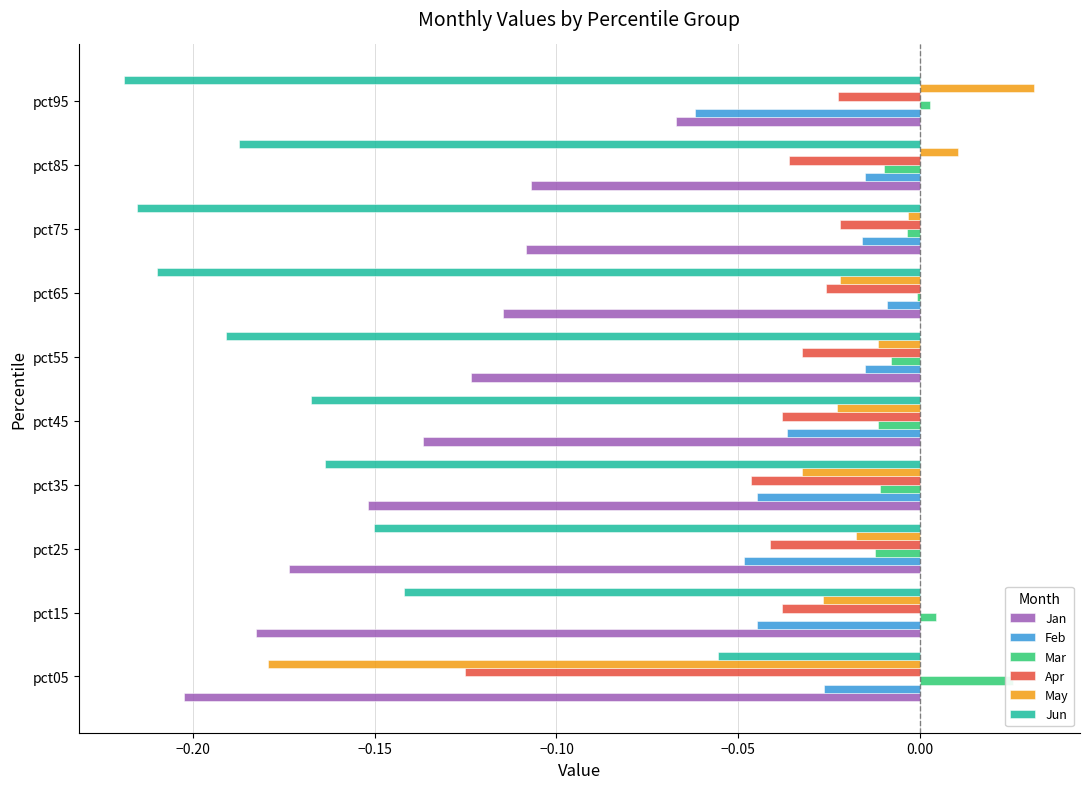

Reading right to left, transcribe all the data shown in this chart.

Jan: -0.1	-0.1	-0.1	-0.1	-0.1	-0.1	-0.2	-0.2	-0.2	-0.2
Feb: -0.1	-0.0	-0.0	-0.0	-0.0	-0.0	-0.0	-0.0	-0.0	-0.0
Mar: 0.0	-0.0	-0.0	-0.0	-0.0	-0.0	-0.0	-0.0	0.0	0.0
Apr: -0.0	-0.0	-0.0	-0.0	-0.0	-0.0	-0.0	-0.0	-0.0	-0.1
May: 0.0	0.0	-0.0	-0.0	-0.0	-0.0	-0.0	-0.0	-0.0	-0.2
Jun: -0.2	-0.2	-0.2	-0.2	-0.2	-0.2	-0.2	-0.2	-0.1	-0.1